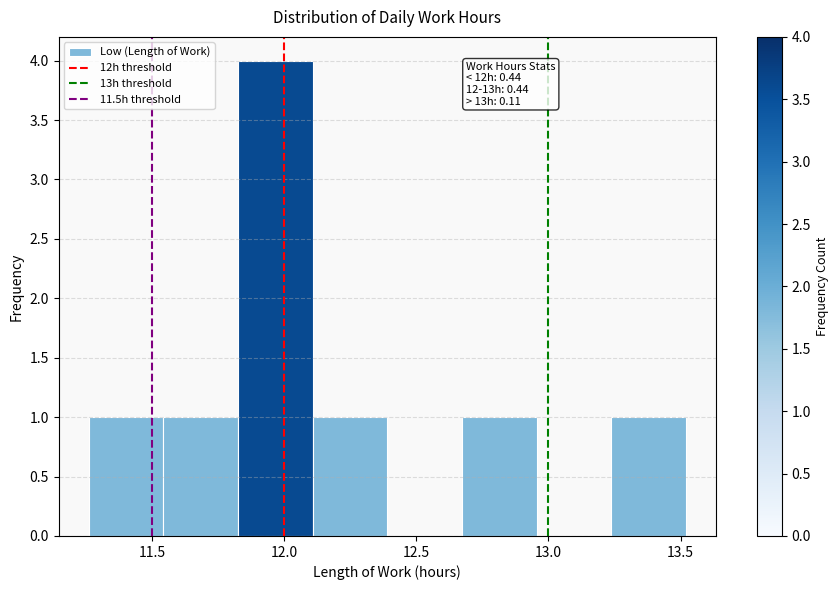

Over which range of the x-axis is the bar tallest?

11.85 to 12.10